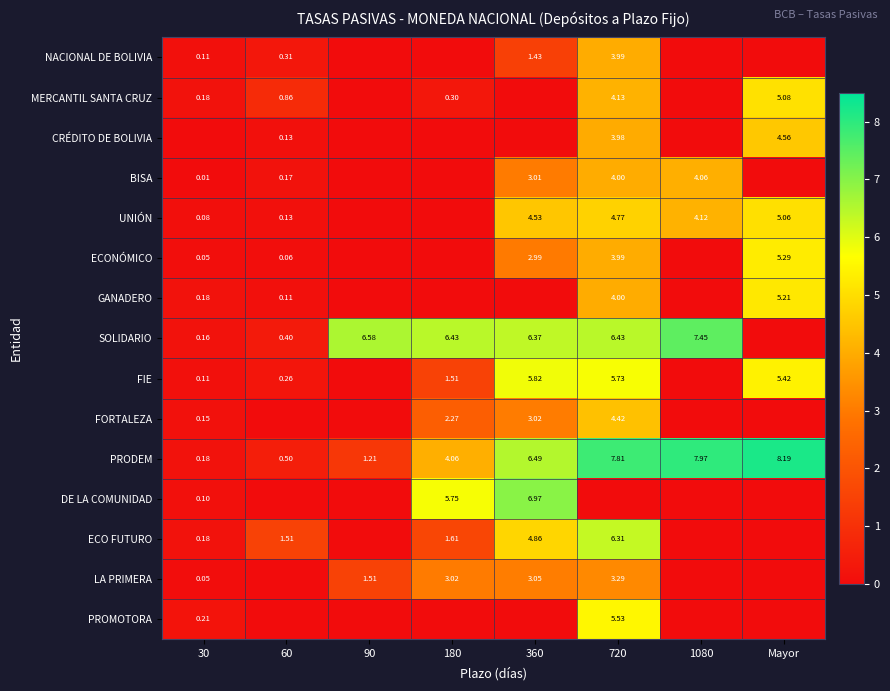

The value of GANADERO at 180 is 0.0. True or false?

True